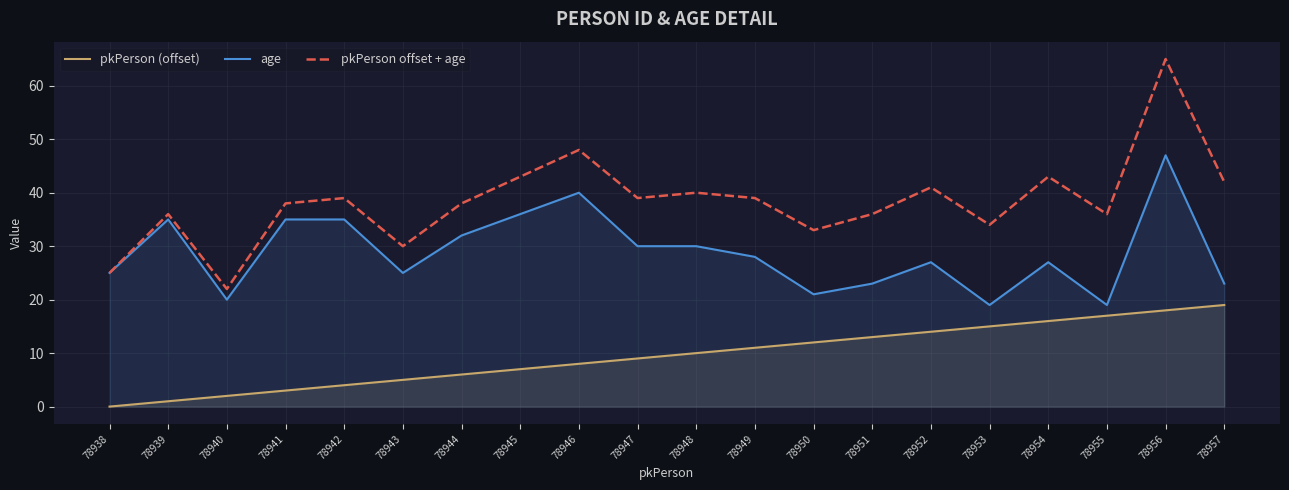

True or false: pkPerson offset + age and pkPerson (offset) intersect in this chart.

False